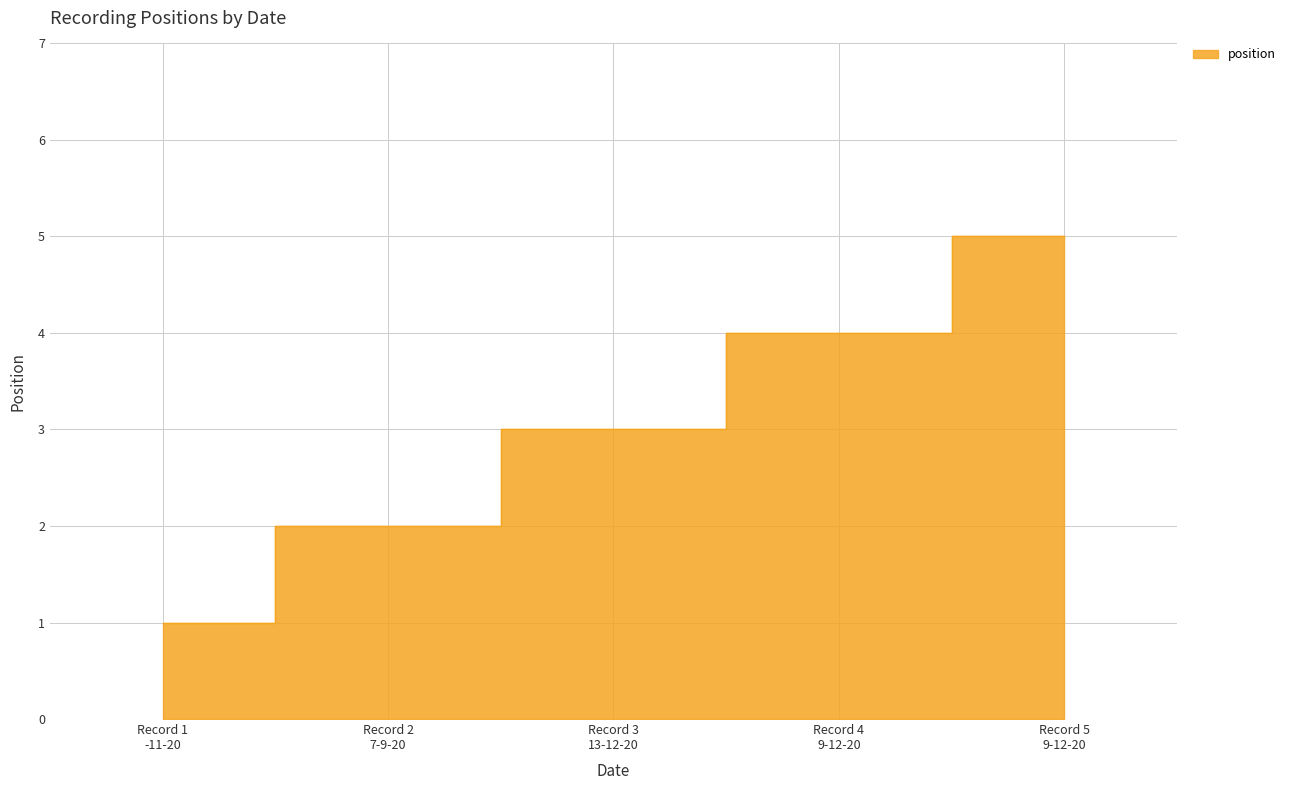

Where is the data nearest to the value 3?

Record 3 13-12-20